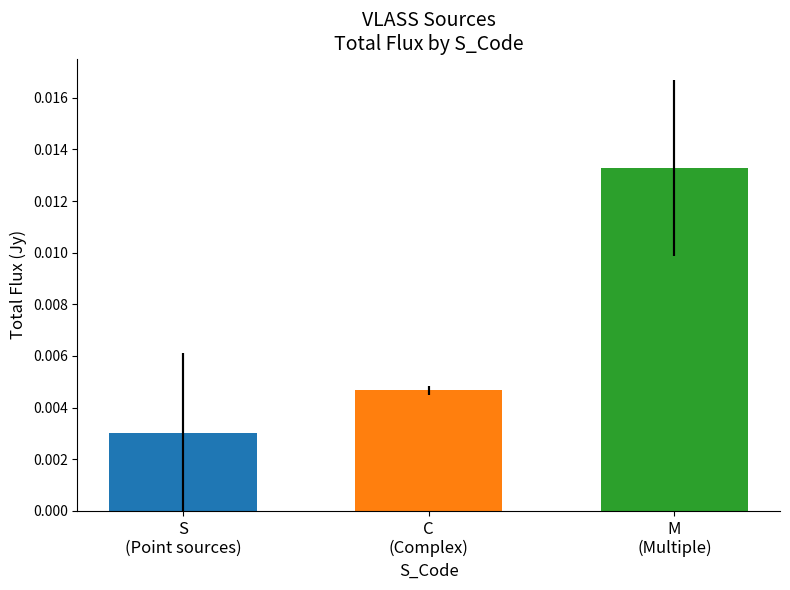

True or false: E_Total_flux has a value of 0.0 at S.

True